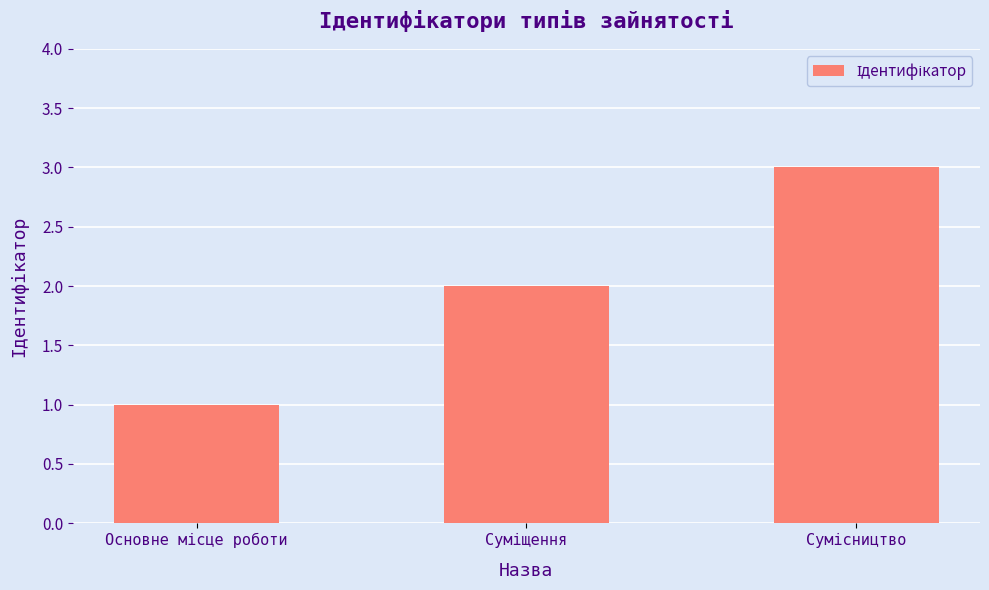

What is the greatest value displayed?

3